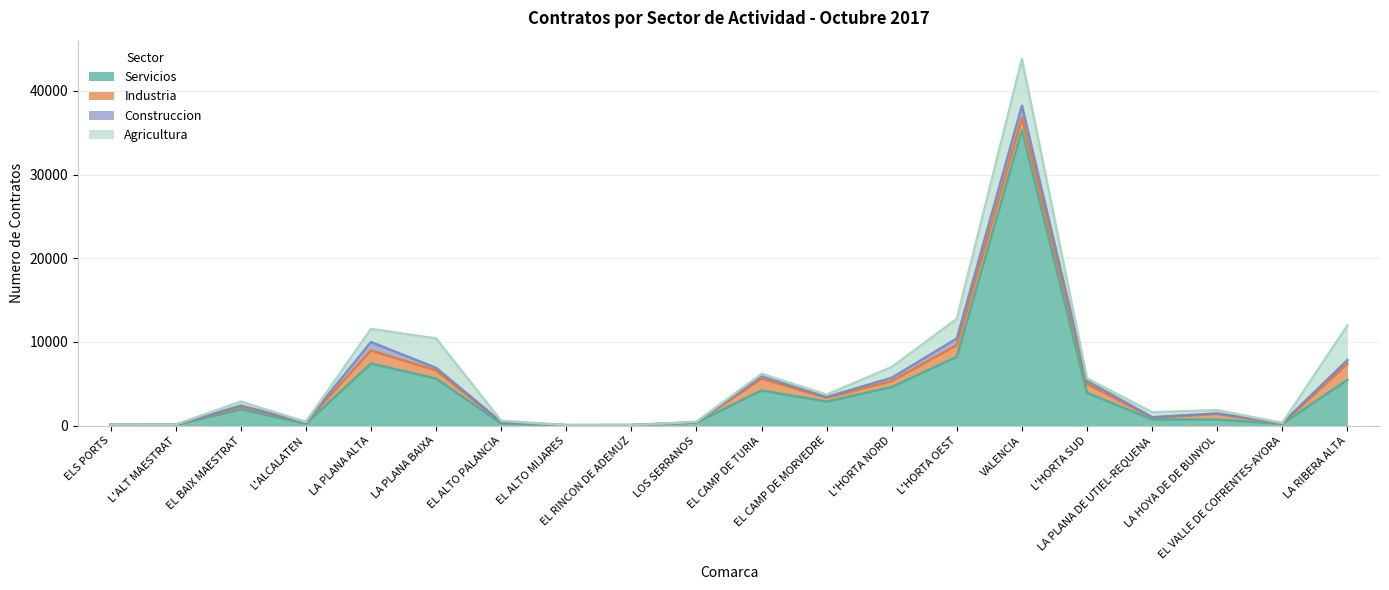

True or false: Agricultura and Construccion cross at least once.

True